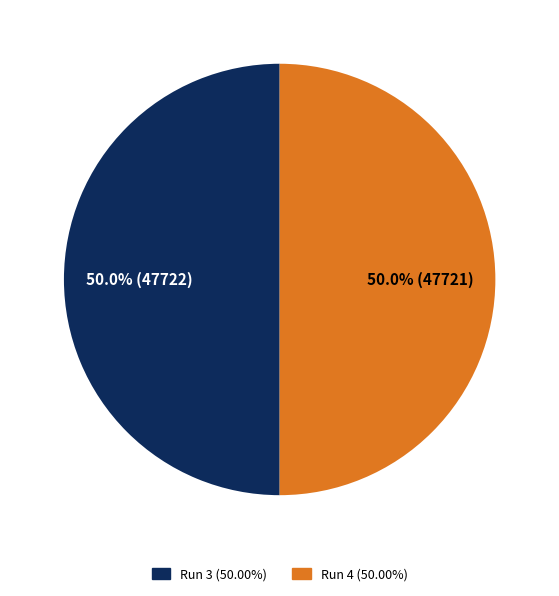

Rank the categories by value from highest to lowest.

3, 4